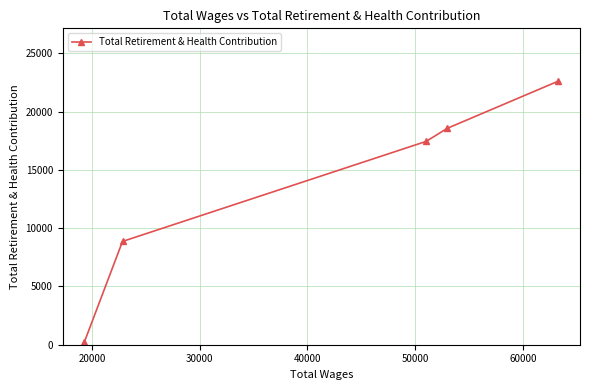

What is the sum of all values?

67713